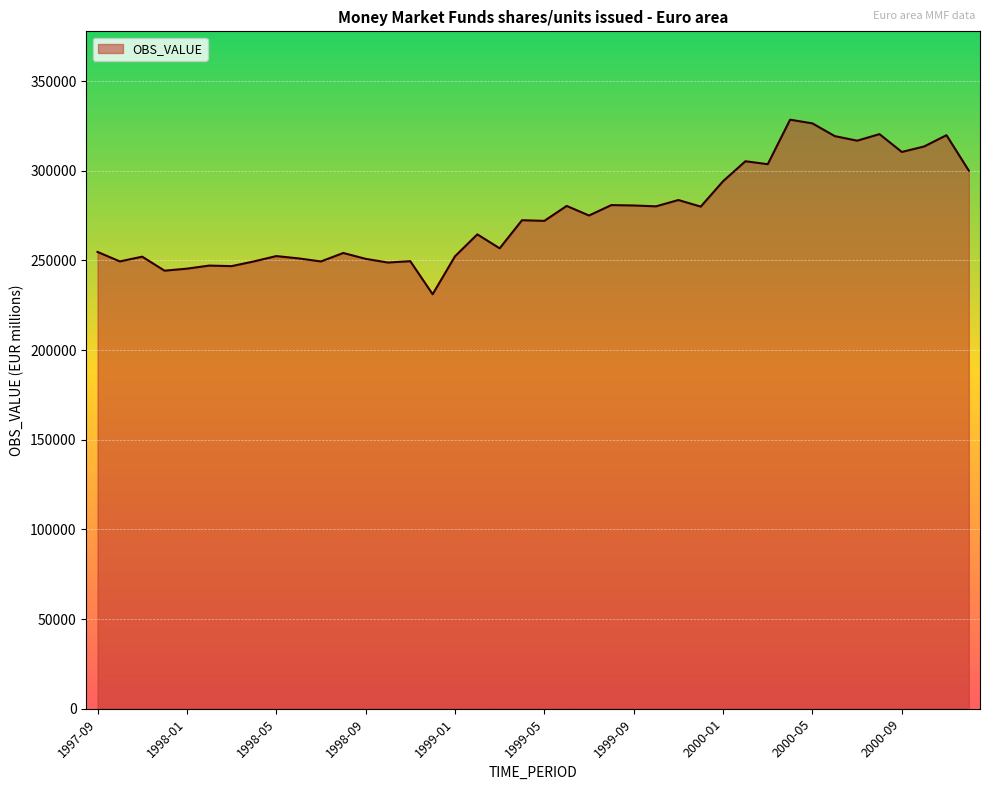

What is the difference between the maximum and minimum values?

97323.0